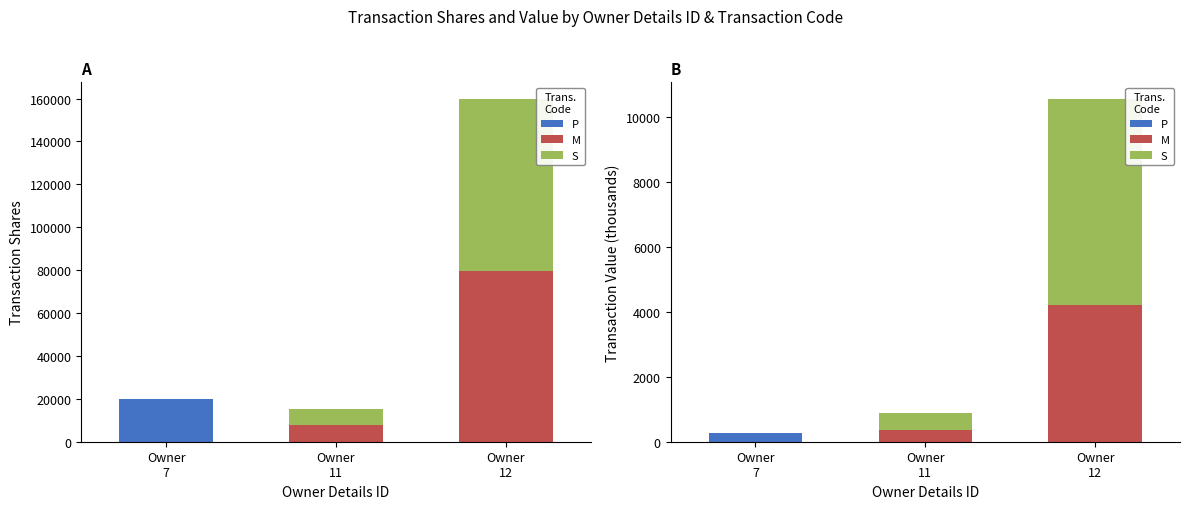

Is it true that P equals 268.3 at Owner
7?

True